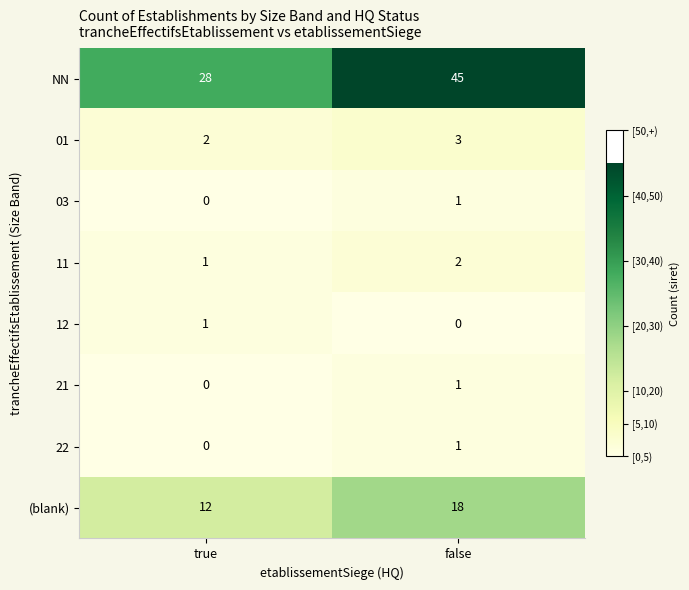

What is the difference between the maximum and minimum values in the (blank) series?

6